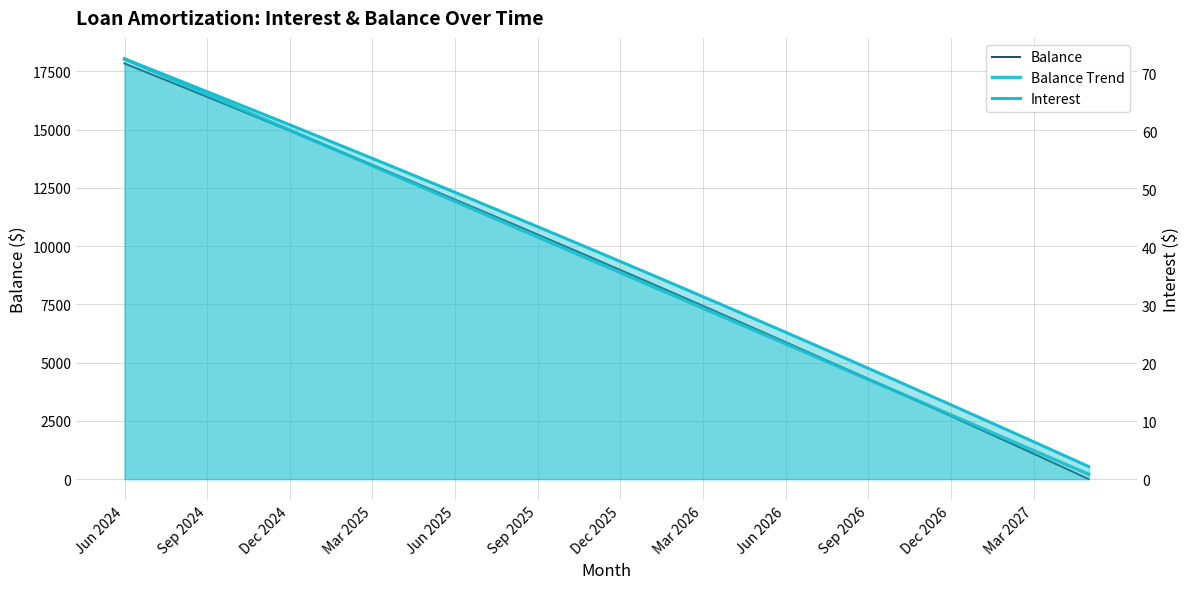

What is the difference between the highest and lowest values at 22?

6887.6